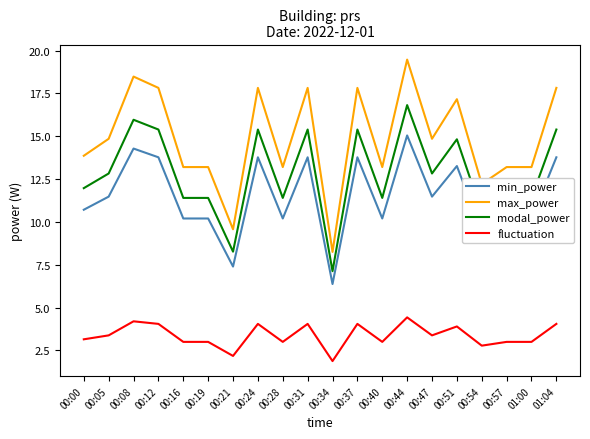

What is the difference between the maximum and minimum values in the modal_power series?

9.7